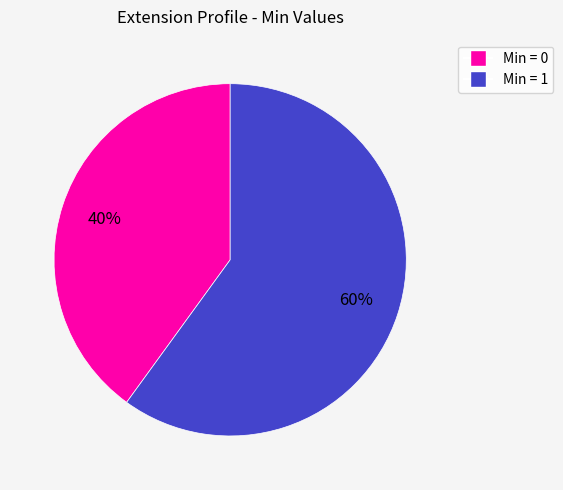

Is there any slice that represents more than half of the pie?

Yes